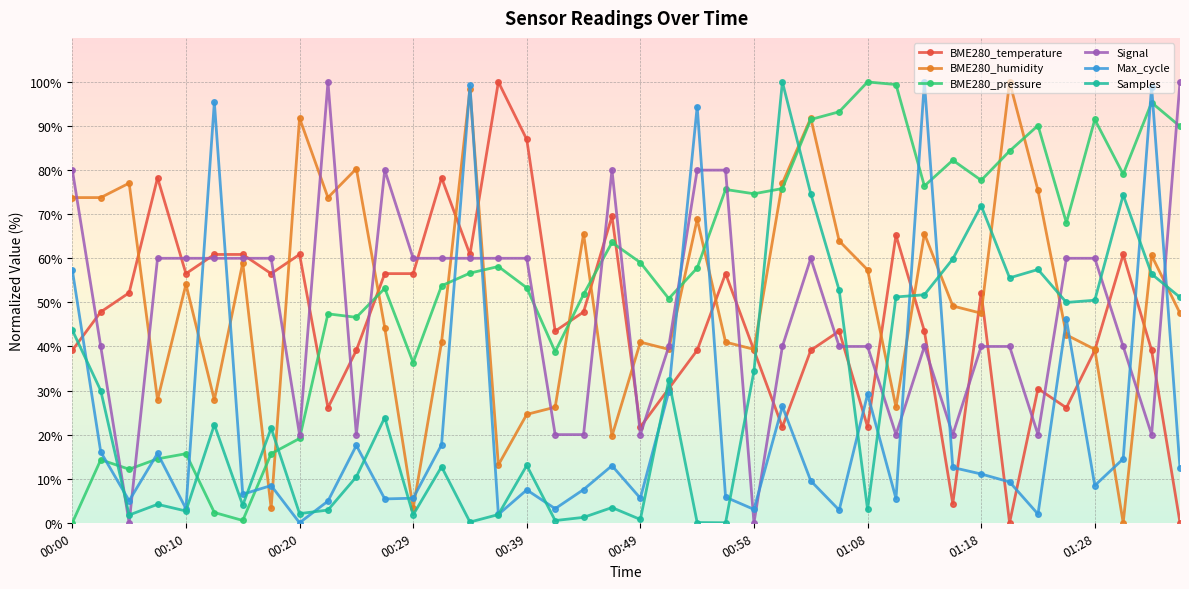

Which series has the largest total across all categories?

BME280_pressure